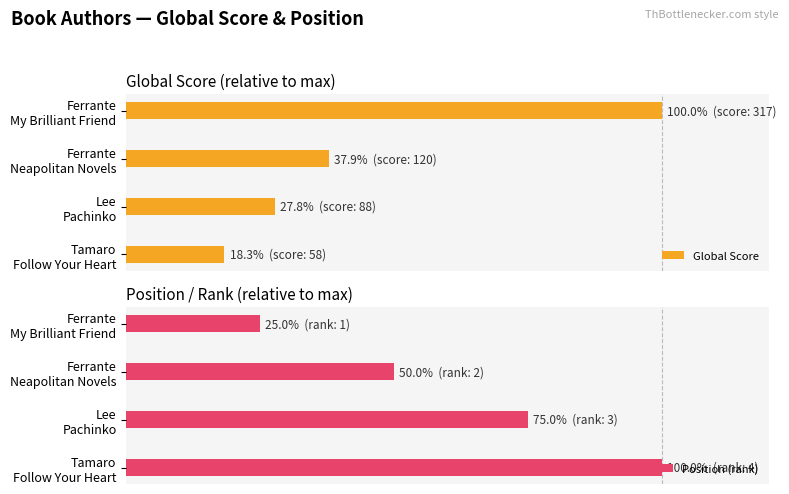

True or false: Position (rank) has a value of 45.8 at Tamaro Follow Your Heart.

False